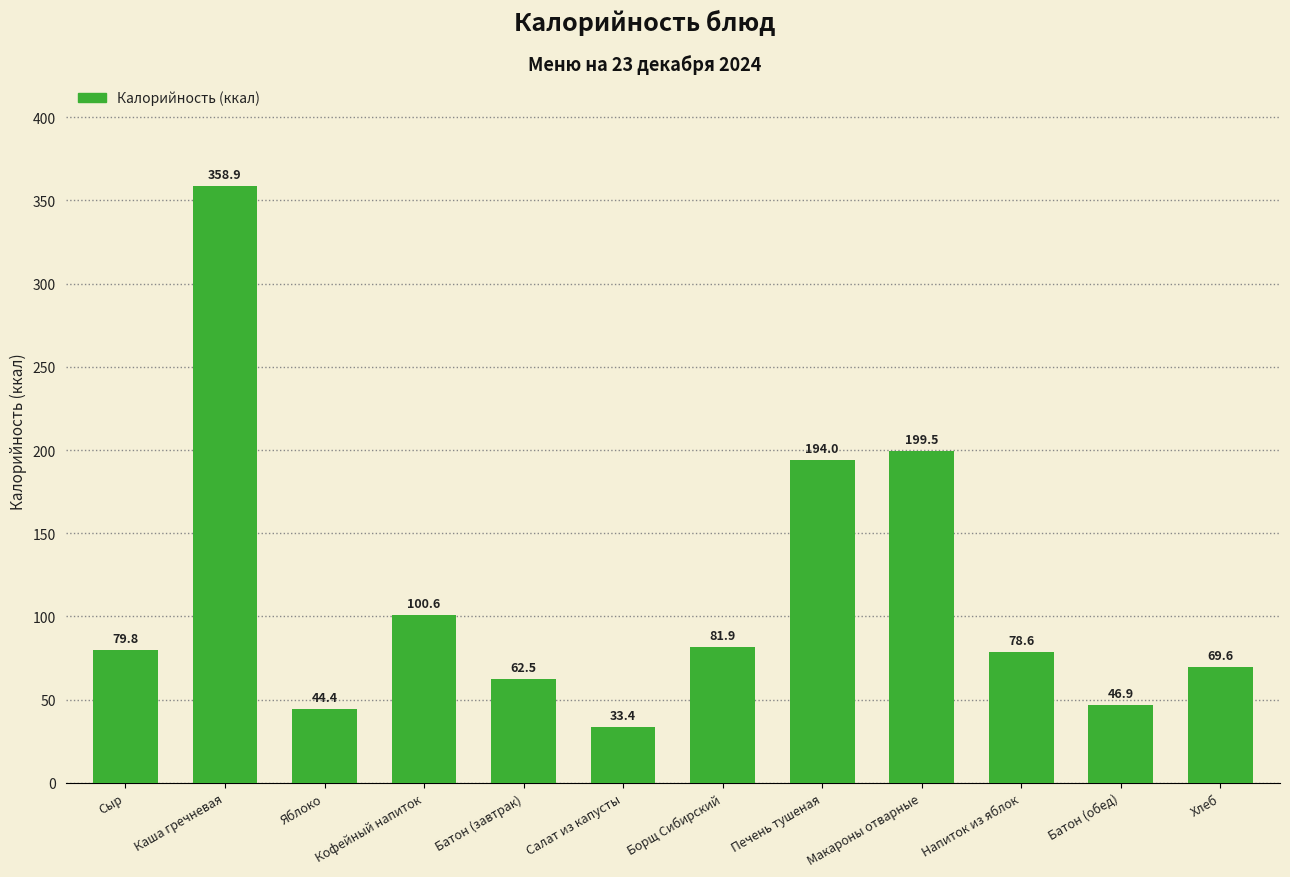

Which has a higher value, Сыр or Яблоко?

Сыр